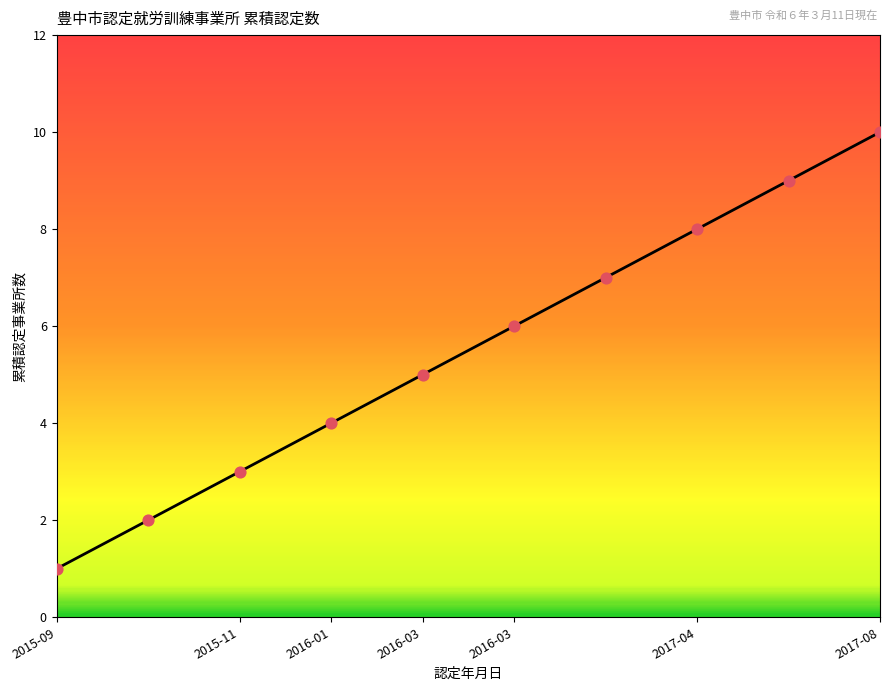

What is the difference between the maximum and minimum values?

9